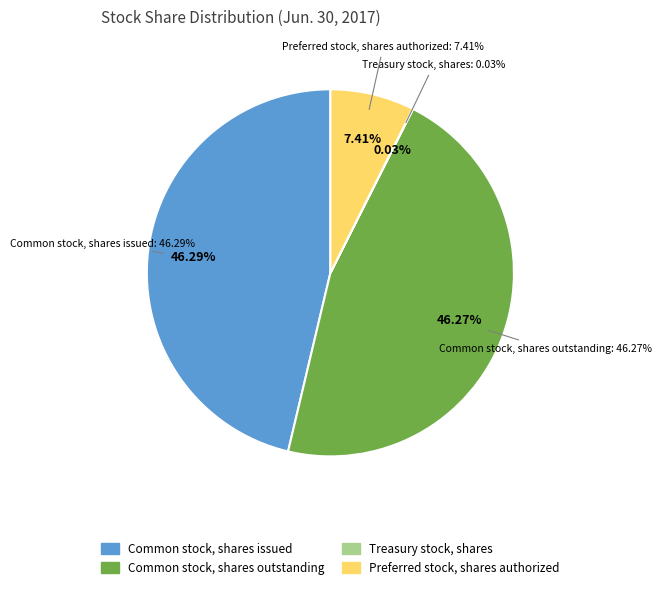

To the nearest percent, what is the combined percentage of Preferred stock, shares authorized and Common stock, shares outstanding?

54%